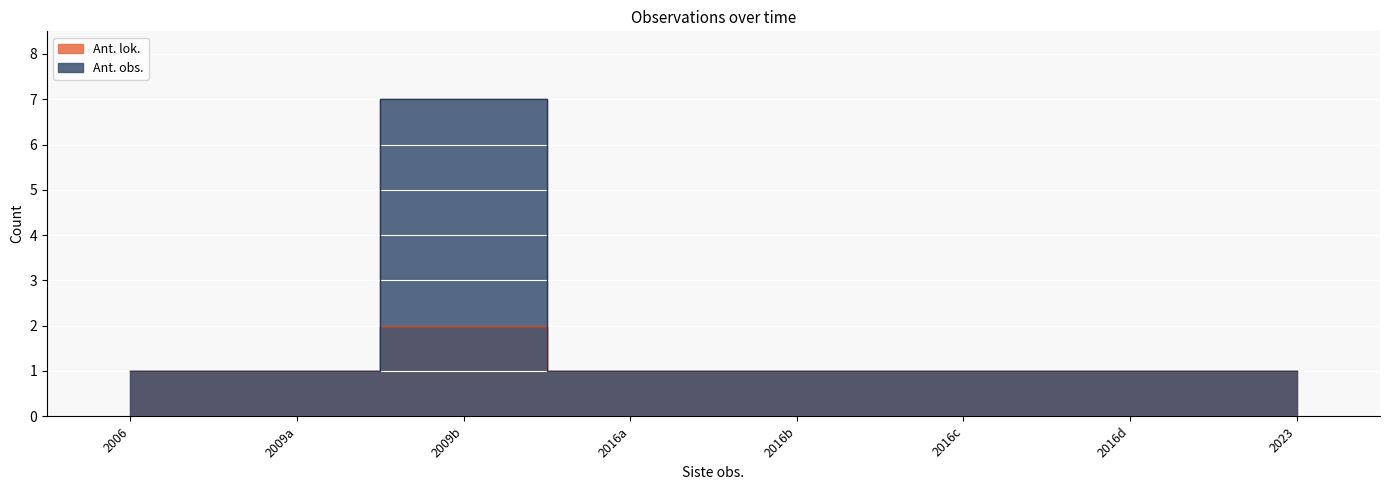

What is the average value of the Ant. obs. series?

2